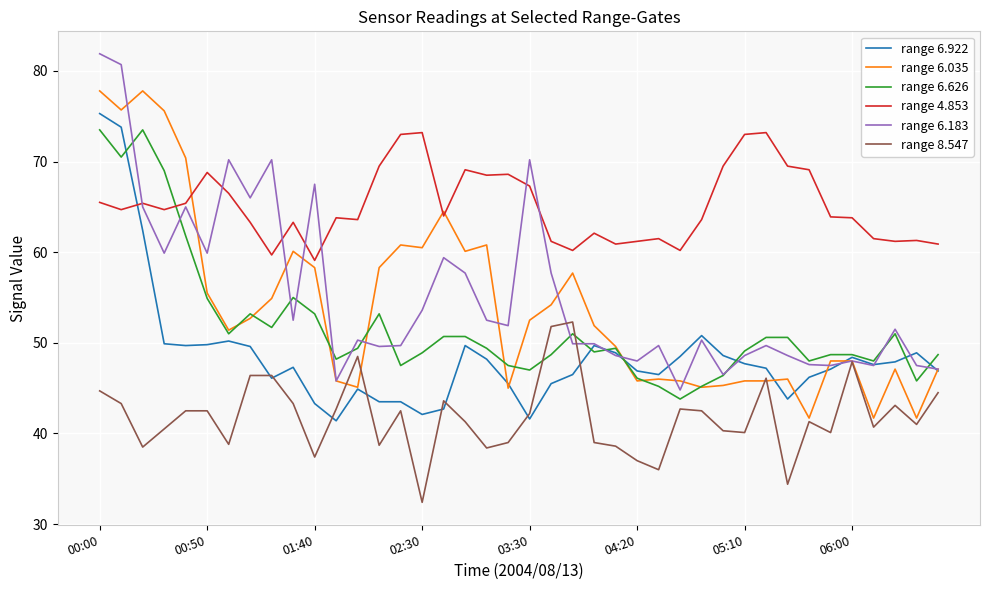

Which series ends up on top after the final intersection of range 4.853 and range 6.922?

range 4.853